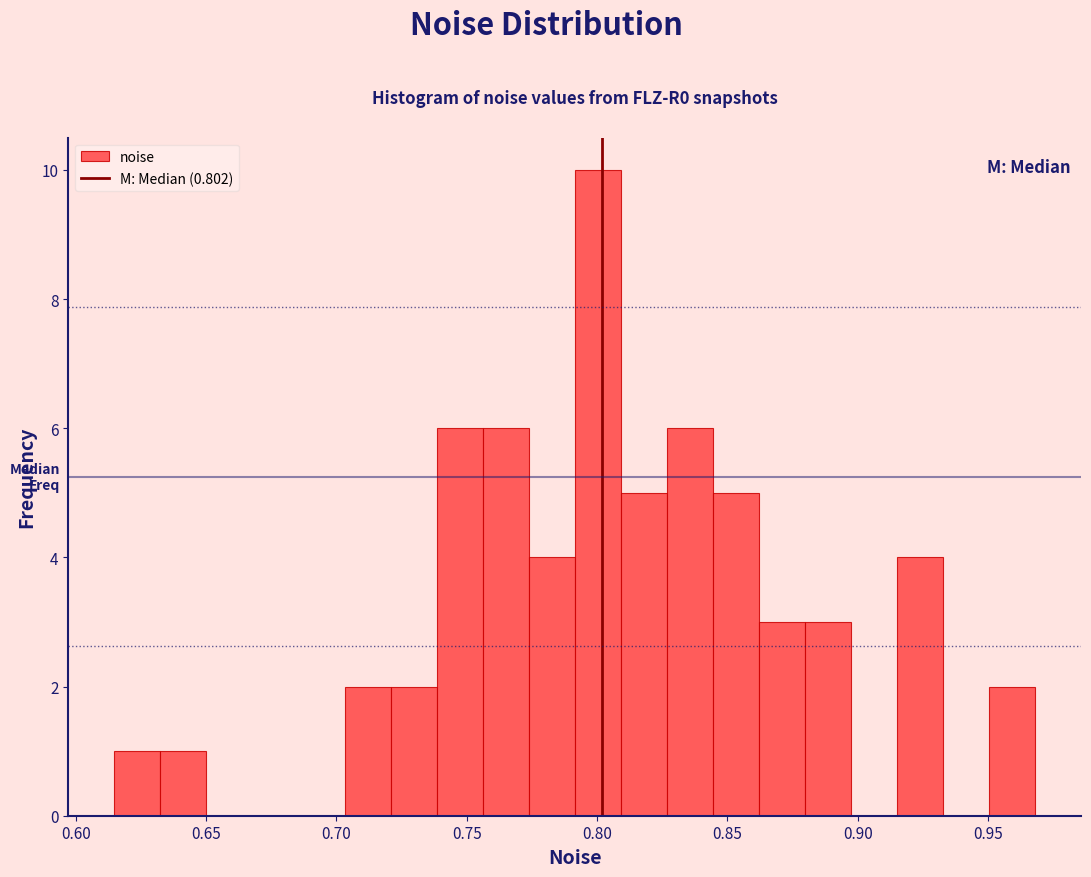

Read against the x-axis, roughly where is the centre of the tallest bar?

0.800